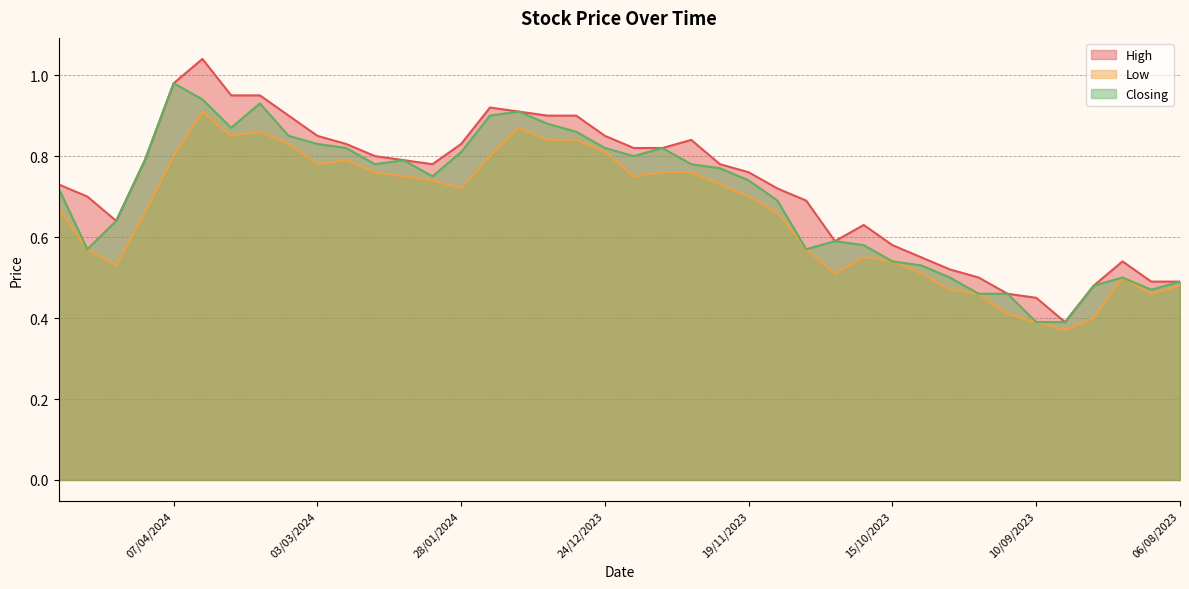

At how many categories does at least one series exceed 0?

40